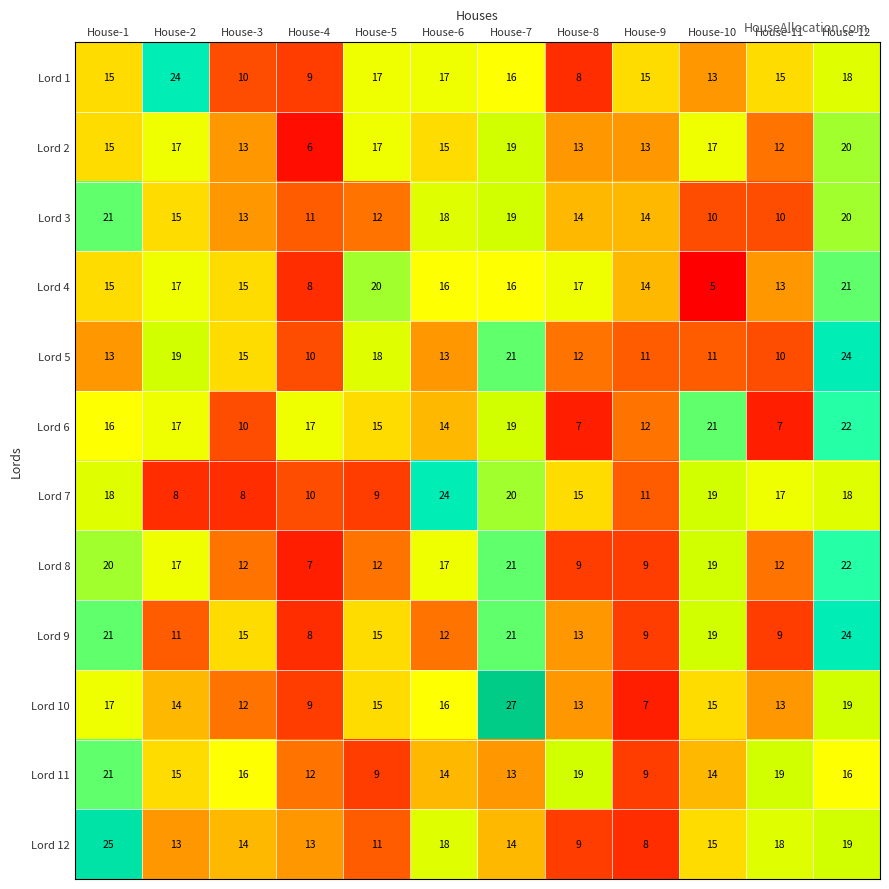

Which series has the widest spread of values?

Lord 10